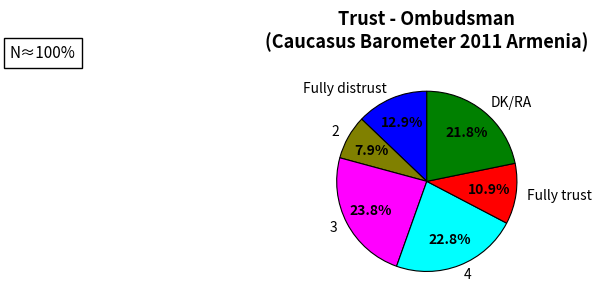

Count the number of slices in the pie.

6